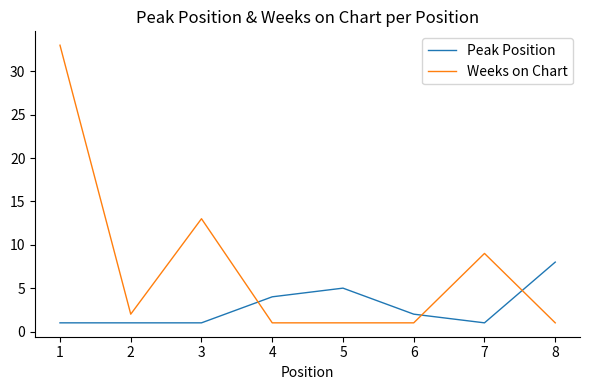

What is the sum of all Weeks on Chart values?

61